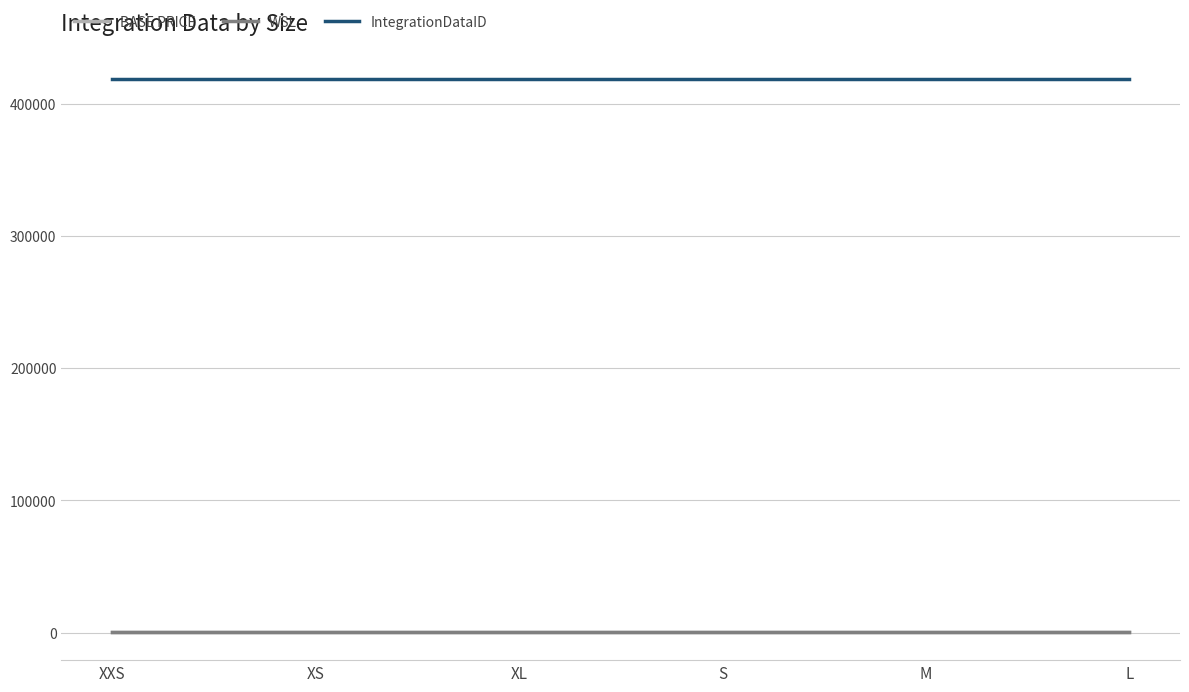

What is the greatest value displayed?

418889